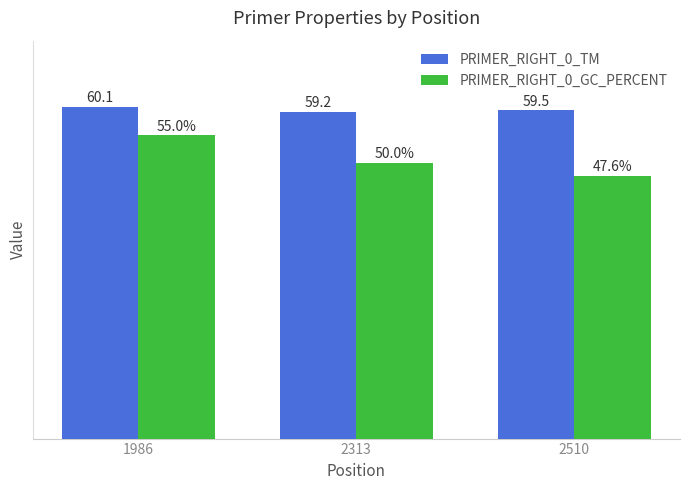

Are the bars horizontal?

No